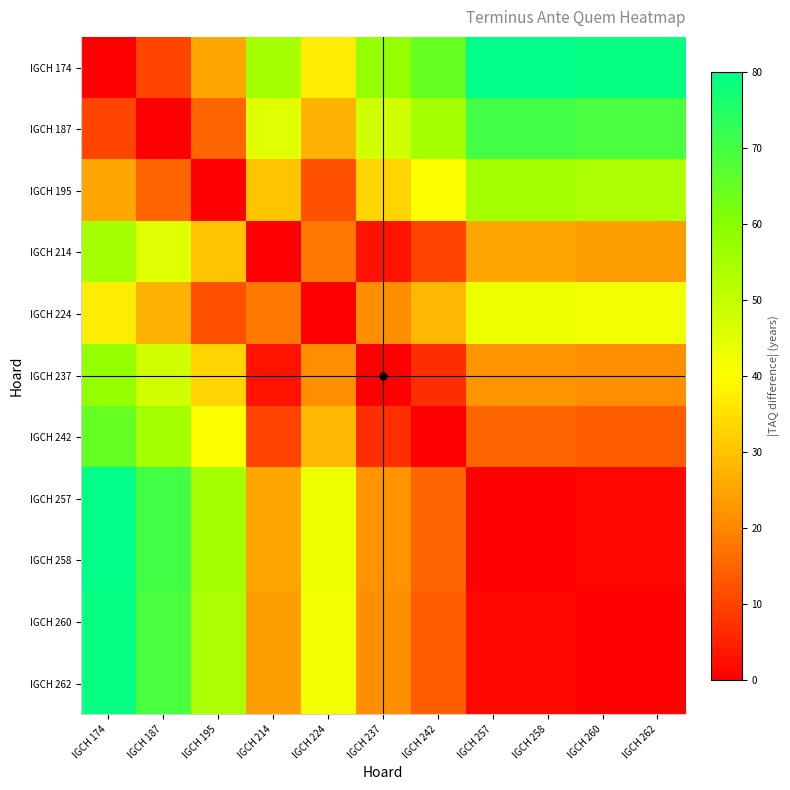

At which category is the sum across all series the highest?

IGCH 174